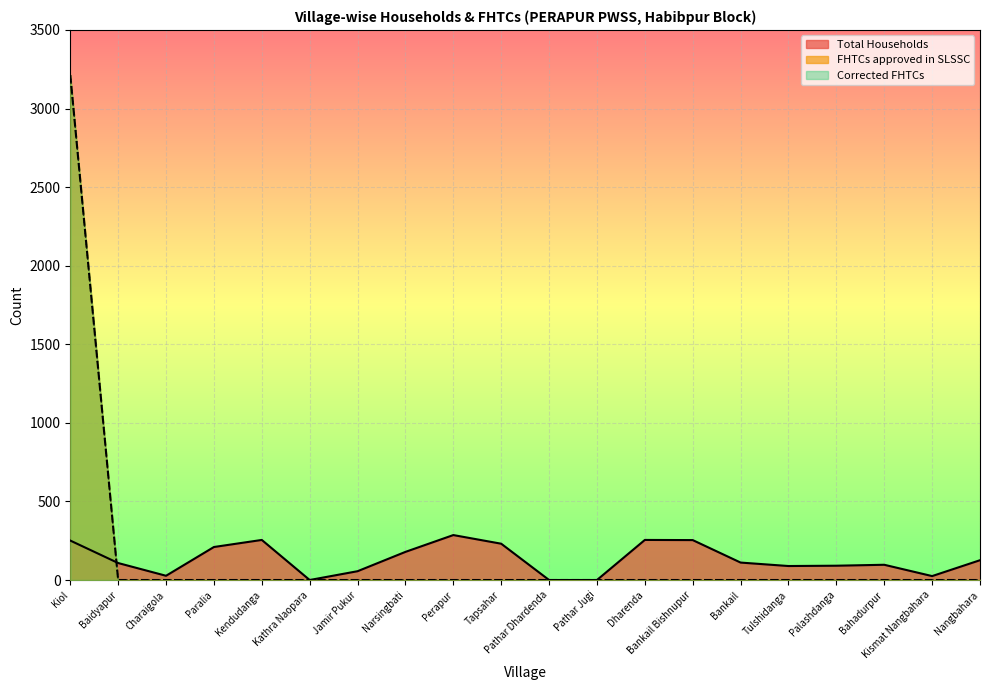

Reading left to right, list all the values displayed in this chart.

Total Households: Kiol=251	Baidyapur=108	Charaigola=27	Paralia=210	Kendudanga=255	Kathra Naopara=0	Jamir Pukur=56	Narsingbati=179	Perapur=286	Tapsahar=231	Pathar Dhardenda=0	Pathar Jugi=0	Dharenda=255	Bankail Bishnupur=254	Bankail=111	Tulshidanga=89	Palashdanga=91	Bahadurpur=97	Kismat Nangbahara=25	Nangbahara=126
FHTCs approved in SLSSC: Kiol=3213	Baidyapur=0	Charaigola=0	Paralia=0	Kendudanga=0	Kathra Naopara=0	Jamir Pukur=0	Narsingbati=0	Perapur=0	Tapsahar=0	Pathar Dhardenda=0	Pathar Jugi=0	Dharenda=0	Bankail Bishnupur=0	Bankail=0	Tulshidanga=0	Palashdanga=0	Bahadurpur=0	Kismat Nangbahara=0	Nangbahara=0
Corrected FHTCs: Kiol=3213	Baidyapur=0	Charaigola=0	Paralia=0	Kendudanga=0	Kathra Naopara=0	Jamir Pukur=0	Narsingbati=0	Perapur=0	Tapsahar=0	Pathar Dhardenda=0	Pathar Jugi=0	Dharenda=0	Bankail Bishnupur=0	Bankail=0	Tulshidanga=0	Palashdanga=0	Bahadurpur=0	Kismat Nangbahara=0	Nangbahara=0